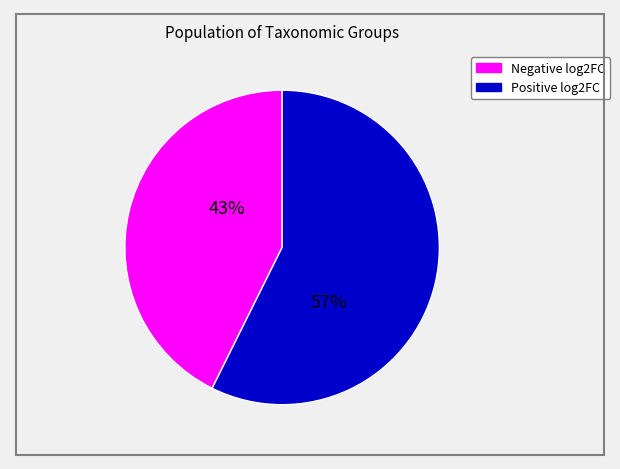

To the nearest percent, what is the average slice percentage?

50%